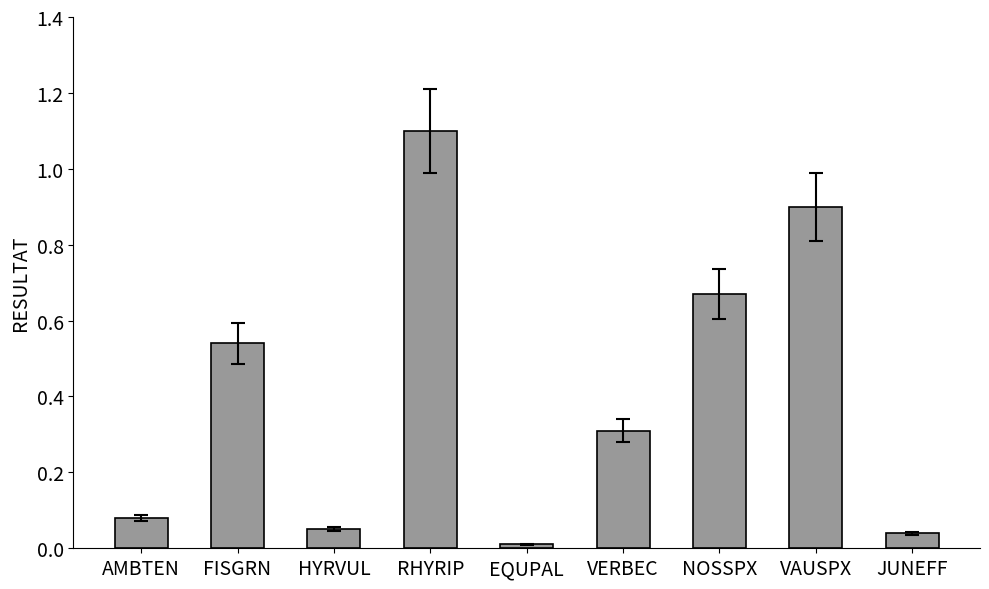

Which has a higher value, NOSSPX or VERBEC?

NOSSPX